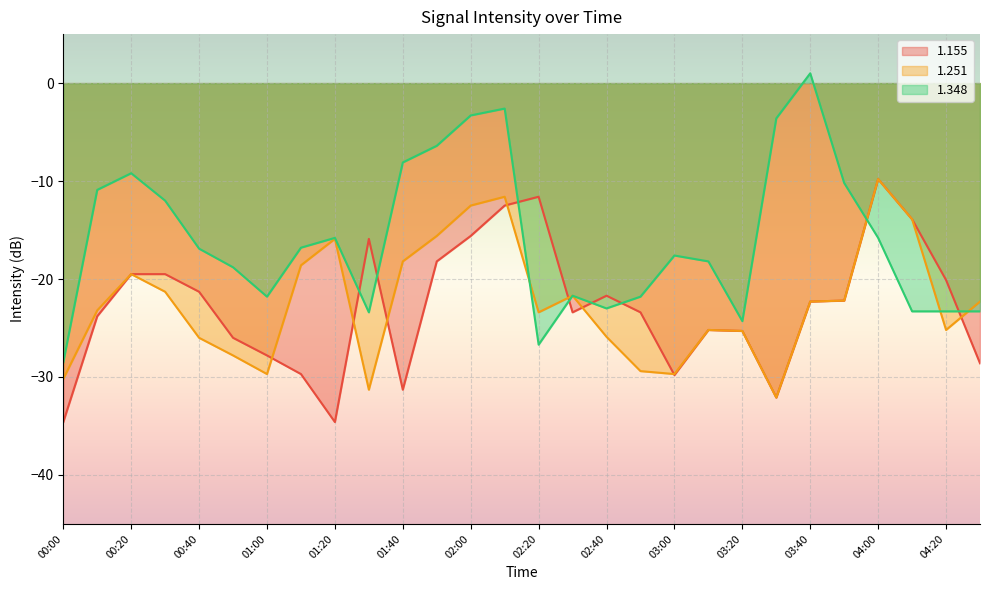

What is the minimum value shown in the chart?

-34.6